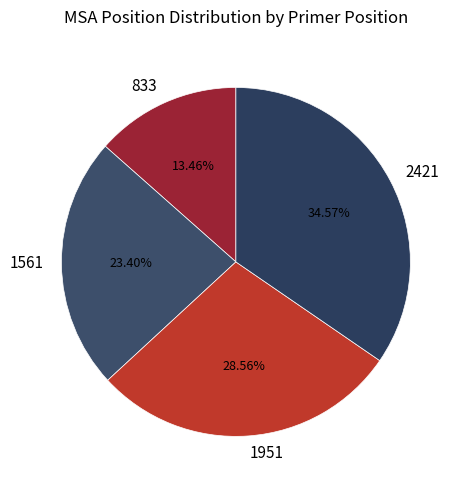

To the nearest percent, what is the average slice percentage?

25%